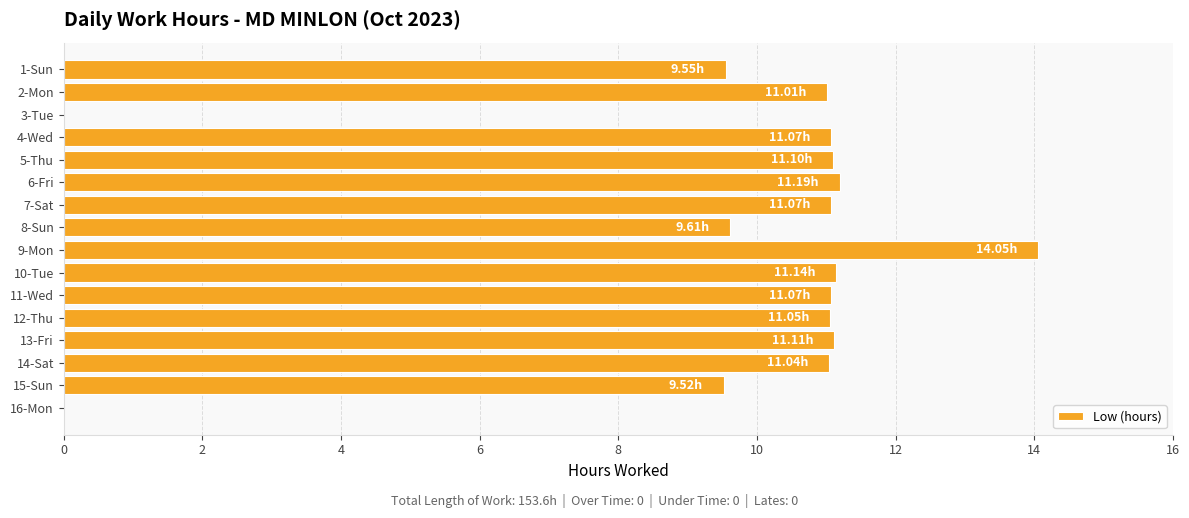

What is the ratio of the value at 14-Sat to the value at 9-Mon?

0.8